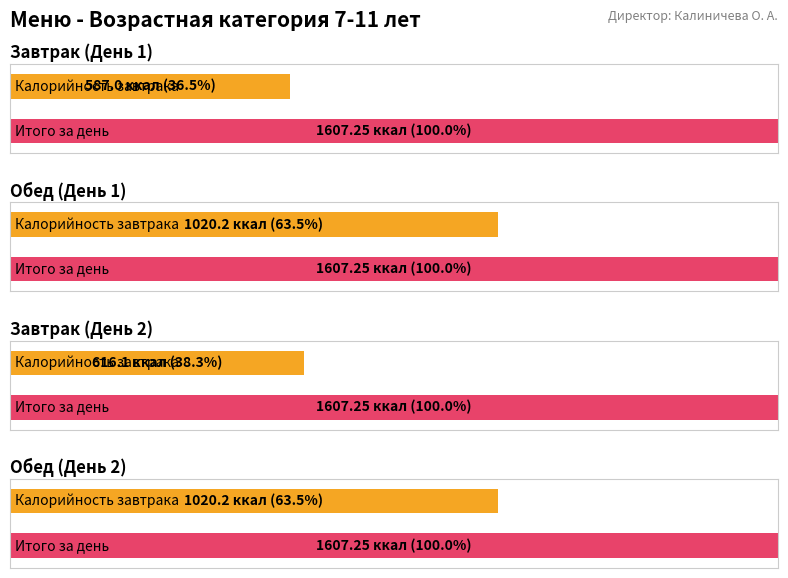

Does the chart contain any negative values?

No